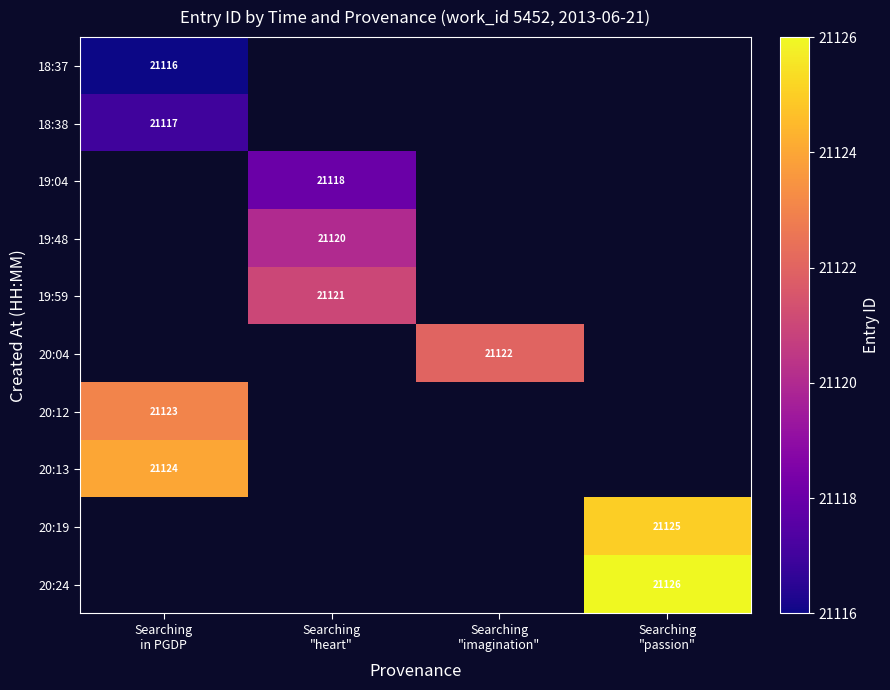

What is the smallest value displayed?

21116.0